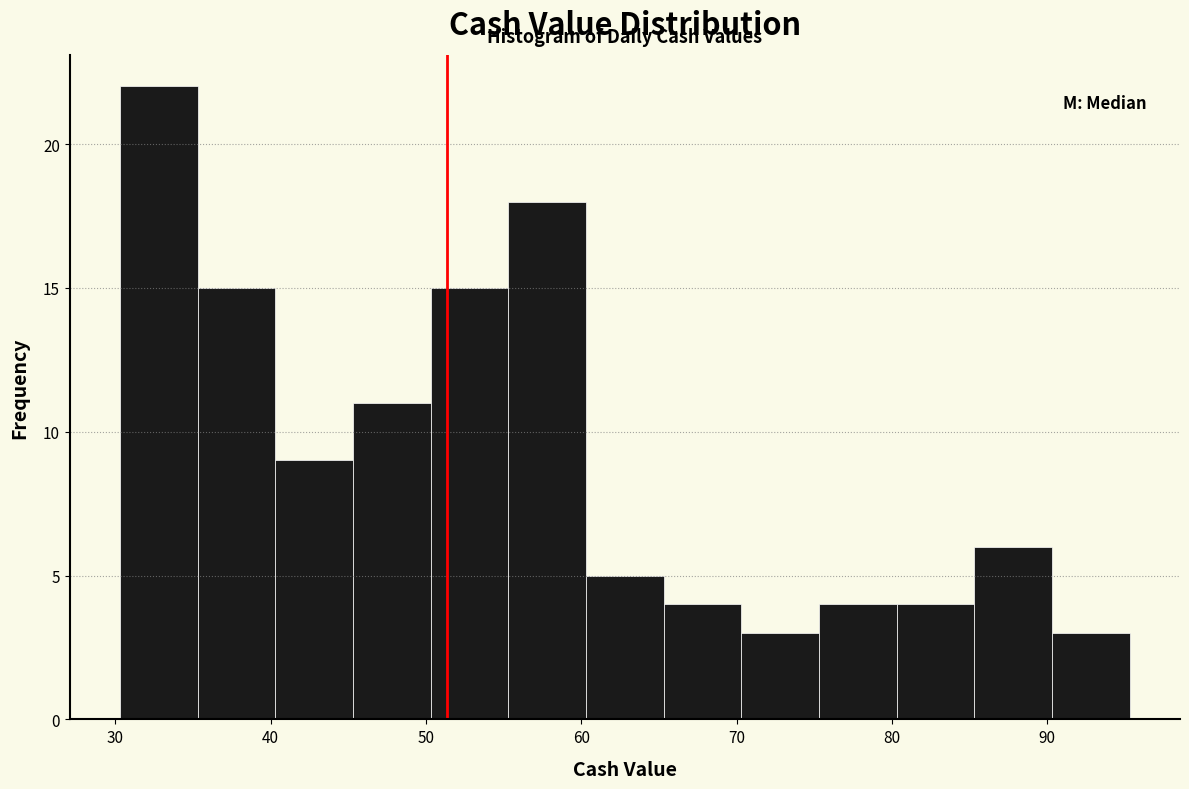

Reading left to right, transcribe this chart: for each bar, give the range it covers on the x-axis and its height. Neither the bar edges nor the heights are printed on the chart, so give them approximately, as read against the axes.

30.3 to 35.3: 22
35.3 to 40.3: 15
40.3 to 45.3: 9
45.3 to 50.3: 11
50.3 to 55.3: 15
55.3 to 60.3: 18
60.3 to 65.3: 5
65.3 to 70.3: 4
70.3 to 75.3: 3
75.3 to 80.3: 4
80.3 to 85.3: 4
85.3 to 90.3: 6
90.3 to 95.3: 3